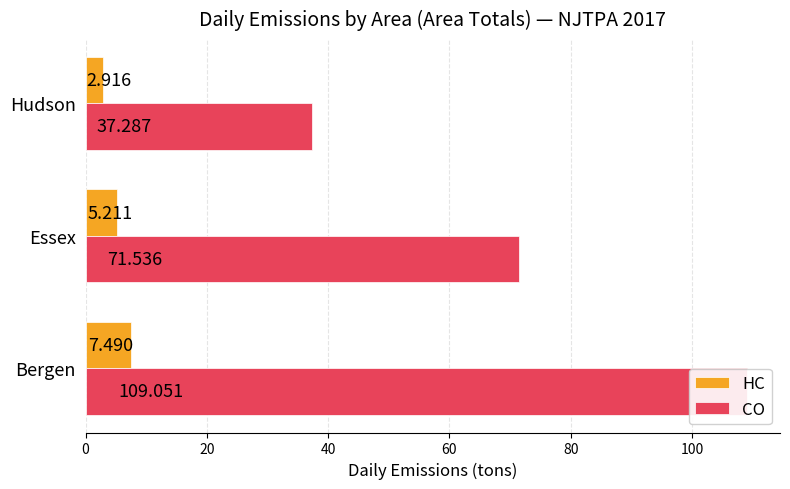

What is the spread (max minus min) of values at Bergen?

101.6